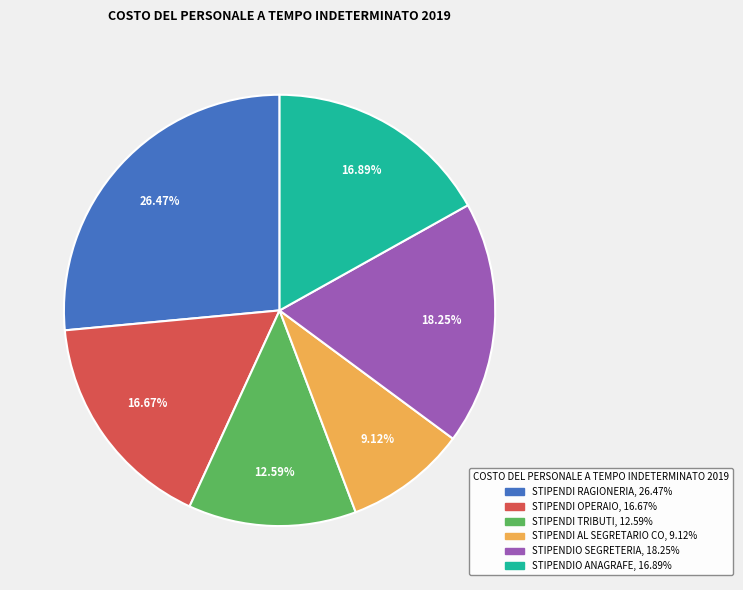

To the nearest percent, what is the difference between the STIPENDI AL SEGRETARIO CO and STIPENDI OPERAIO slice percentages?

8%